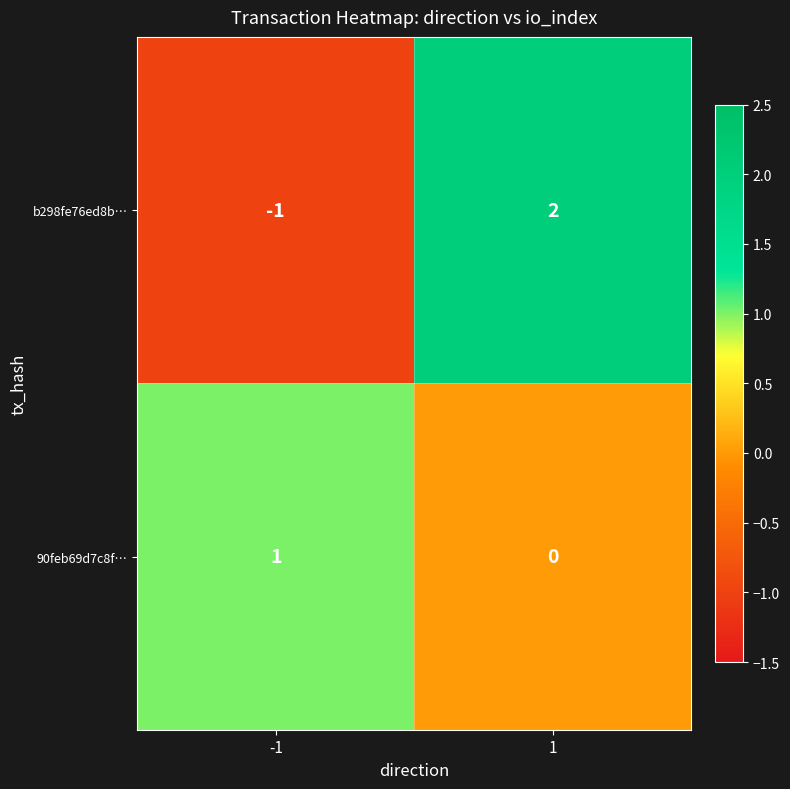

Which series changed the most between -1 and 1?

b298fe76ed8b…